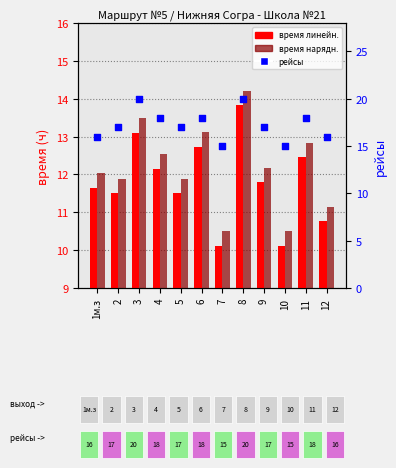

At which category is the sum across all series the highest?

8